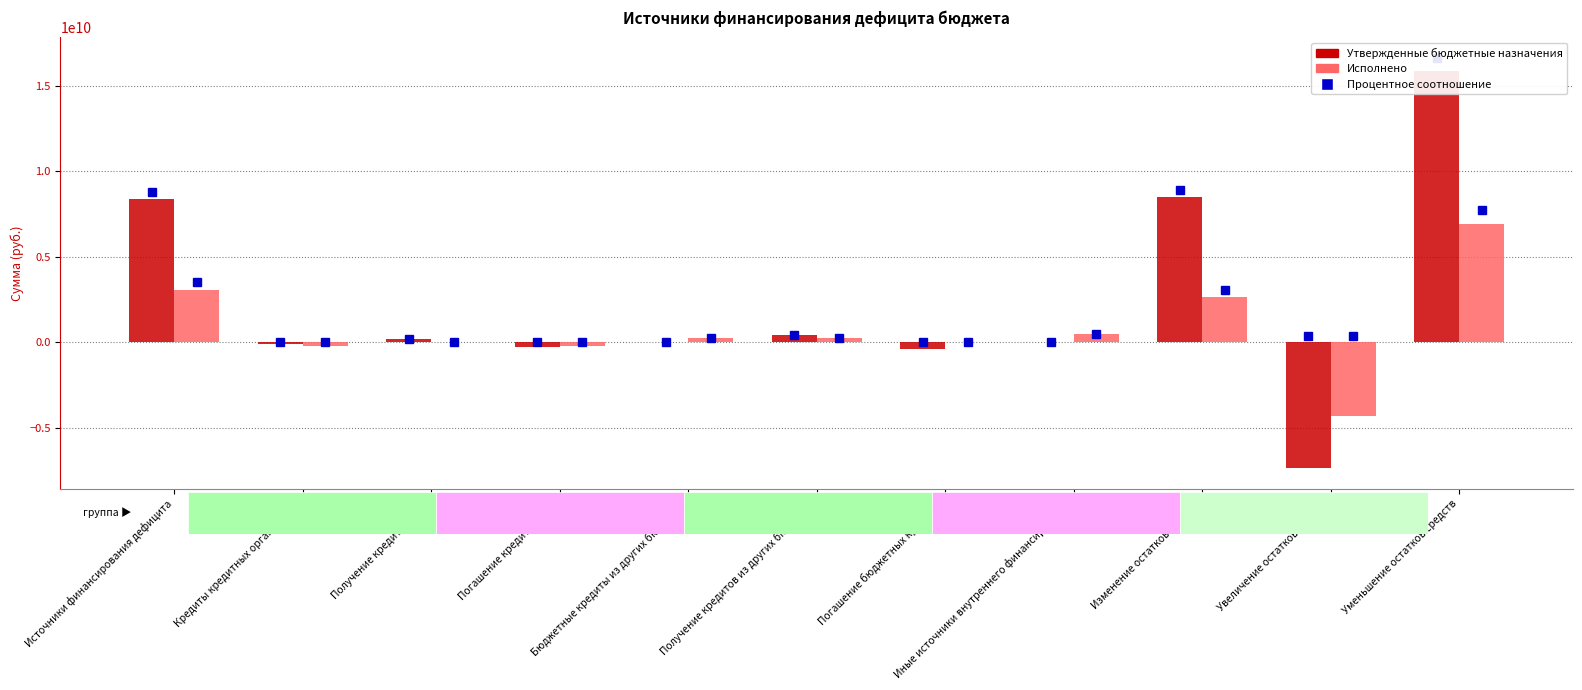

Reading left to right, transcribe all the data shown in this chart.

Утверждено (консолидированный бюджет): Источники финансирования дефицита=8369709858.2	Кредиты кредитных организаций=-90000000.0	Получение кредитов (710)=200000000.0	Погашение кредитов (810)=-290000000.0	Бюджетные кредиты из других бюджетов=0.0	Получение кредитов из других бюджетов=400000000.0	Погашение бюджетных кредитов=-400000000.0	Иные источники внутреннего финансирования=0.0	Изменение остатков средств=8459709858.2	Увеличение остатков средств=-7369170009.1	Уменьшение остатков средств=15828879867.2
Исполнено (консолидированный бюджет): Источники финансирования дефицита=3078855398.1	Кредиты кредитных организаций=-250000000.0	Получение кредитов (710)=0.0	Погашение кредитов (810)=-250000000.0	Бюджетные кредиты из других бюджетов=250000000.0	Получение кредитов из других бюджетов=250000000.0	Погашение бюджетных кредитов=0.0	Иные источники внутреннего финансирования=463133450.9	Изменение остатков средств=2615721947.1	Увеличение остатков средств=-4301414732.6	Уменьшение остатков средств=6917136679.8